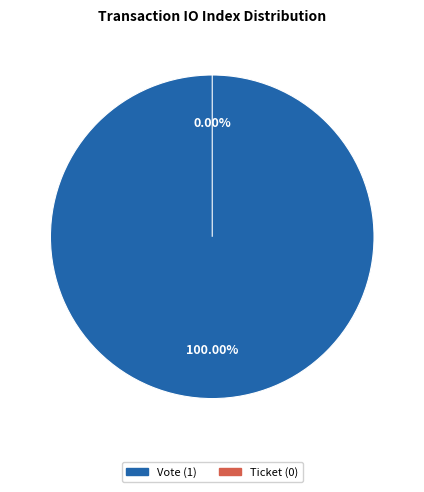

To the nearest percent, what is the average slice percentage?

50%